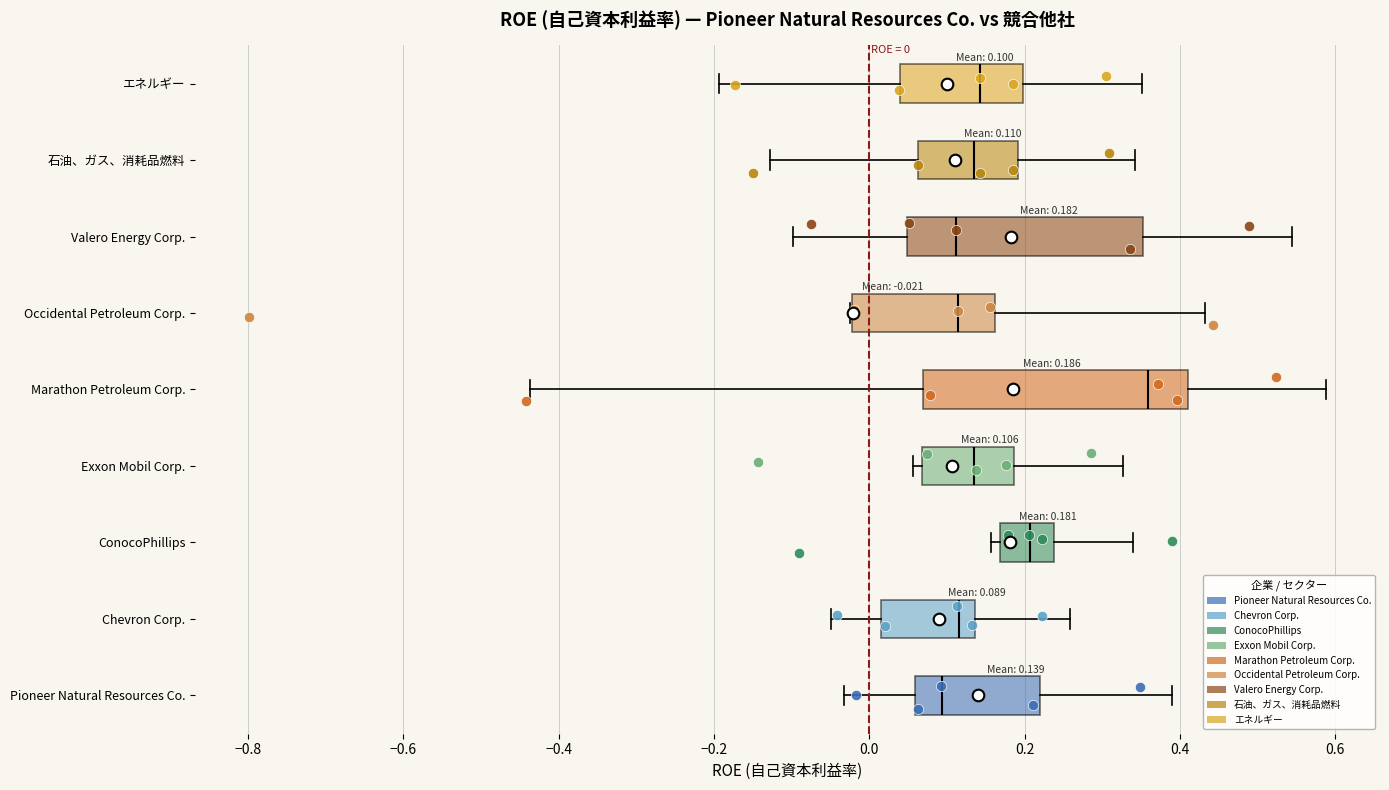

Which box is the widest, from its left edge to its right edge?

Marathon Petroleum Corp.